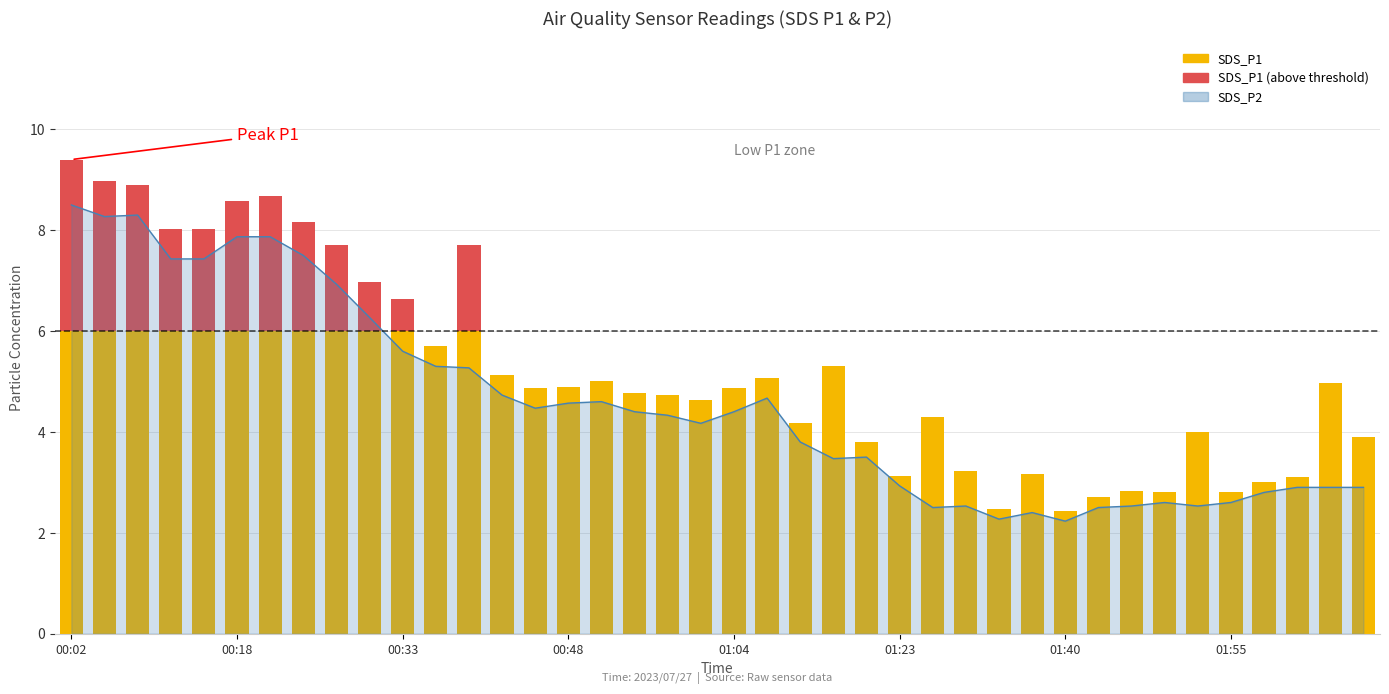

Which category has the lowest value across all series?

01:40